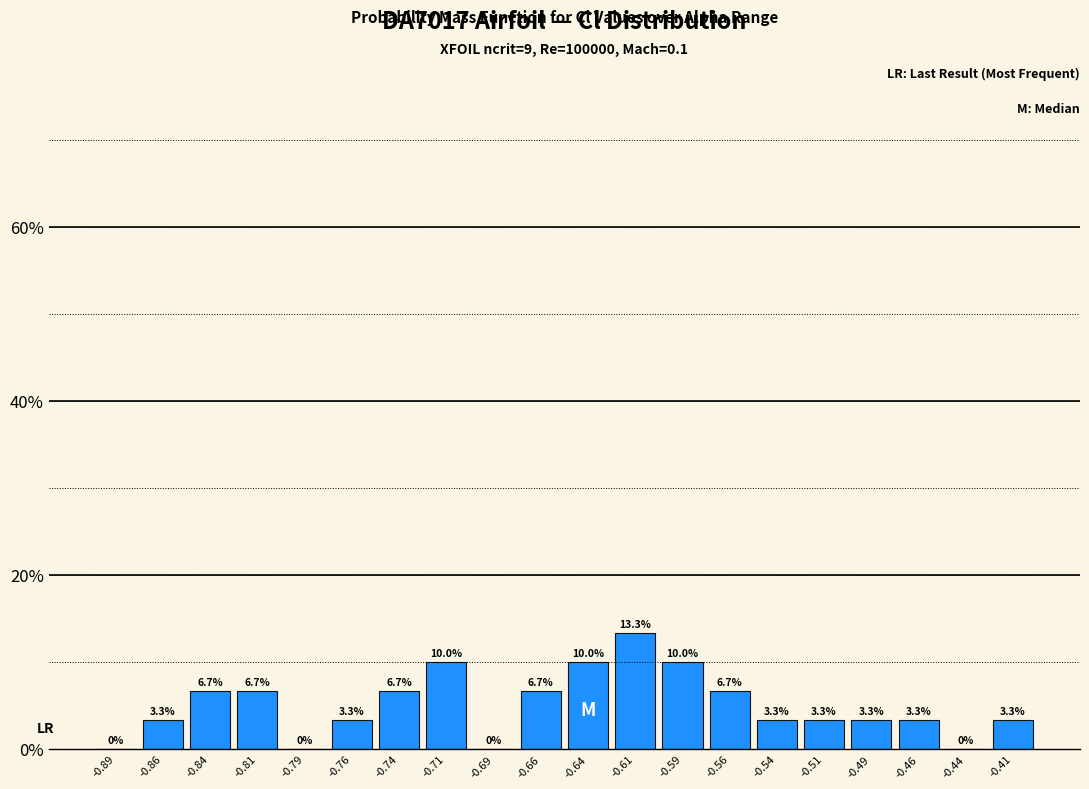

Over which range of the x-axis is the bar tallest?

-0.625 to -0.600